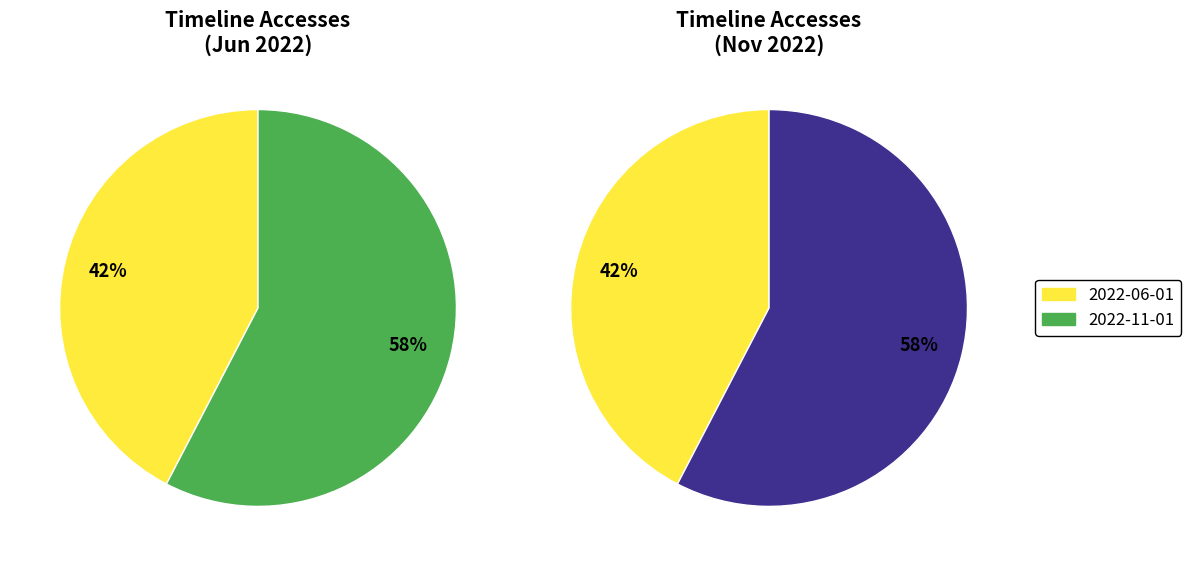

What percentage is NOT represented by 2022-06-01?

57.6%